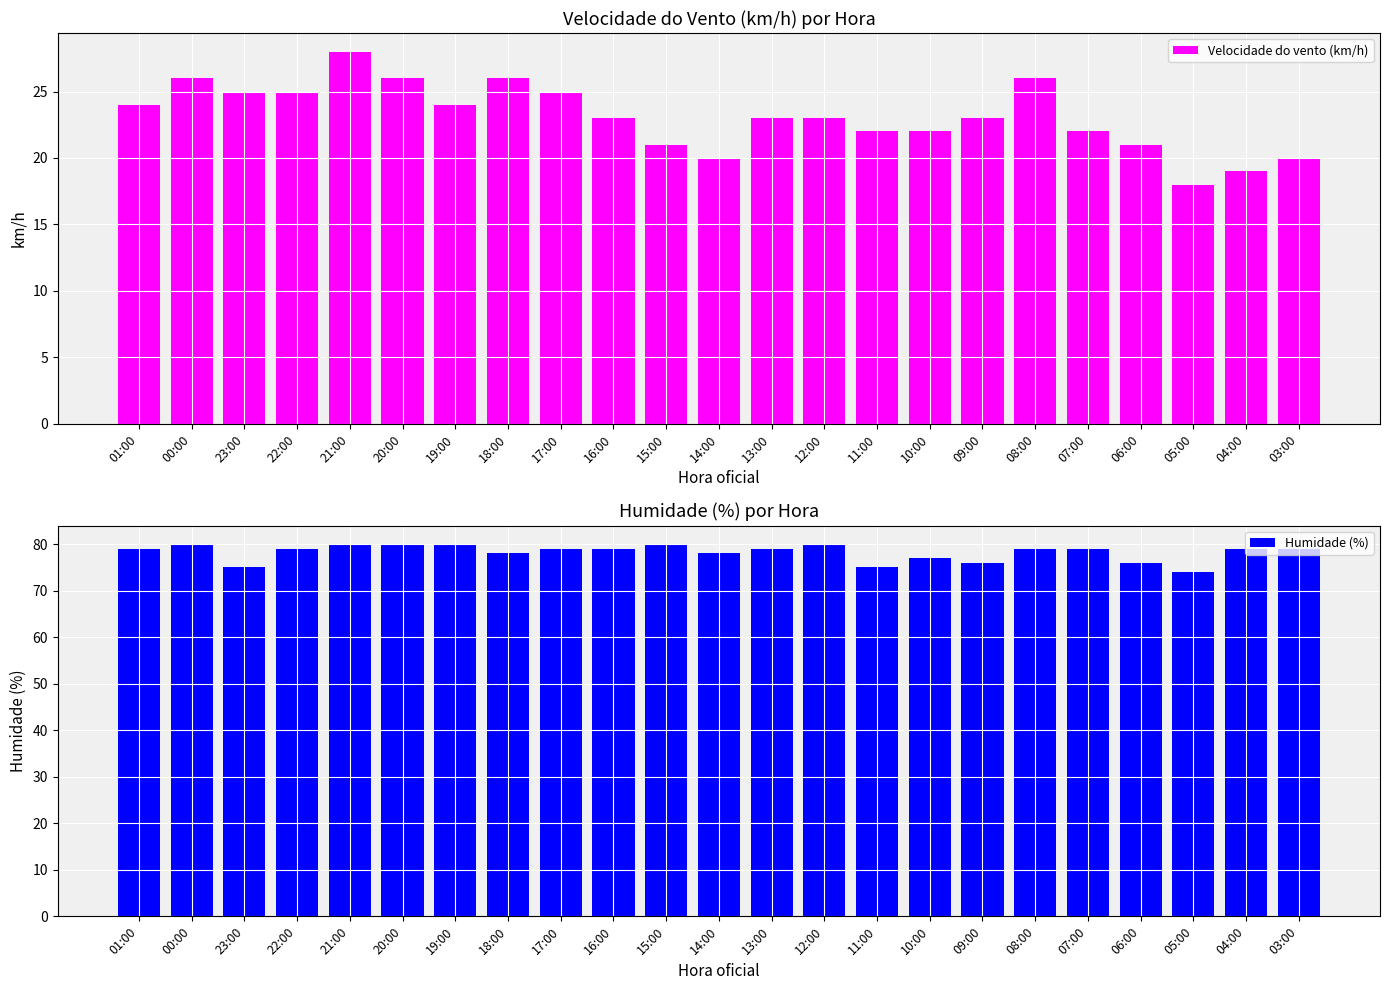

What is the highest value of the Humidade (%) series?

80